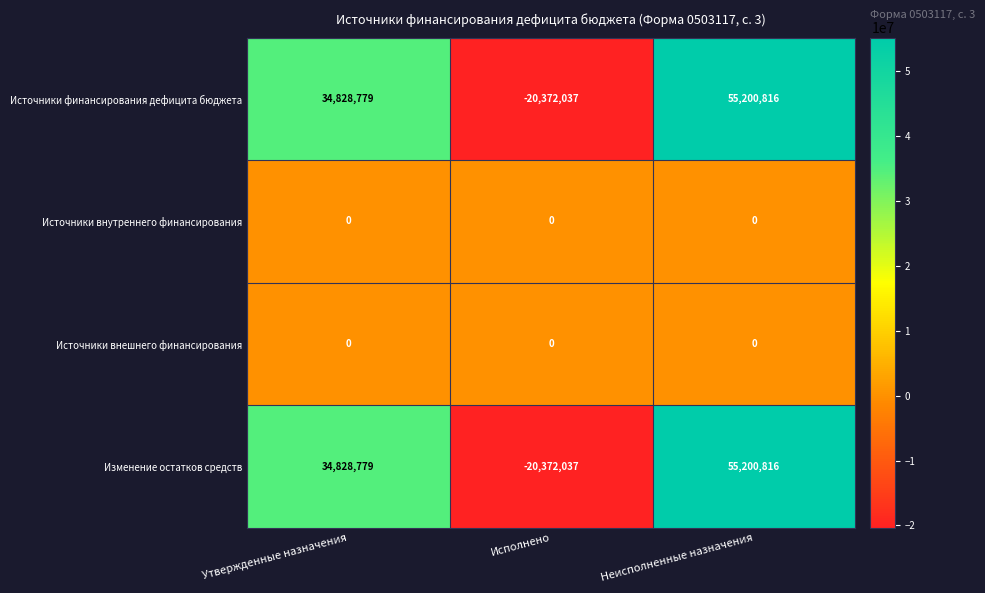

At which category is the sum across all series the highest?

Неисполненные назначения